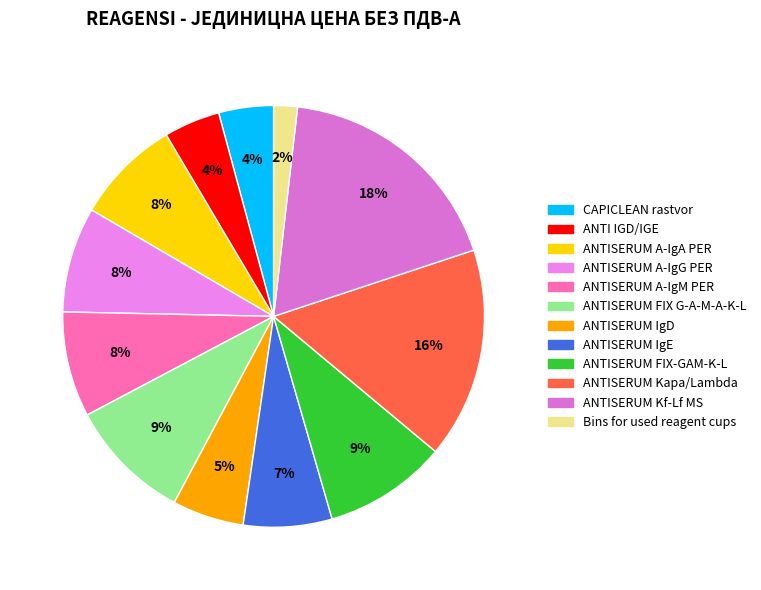

What is the ratio of the value at ANTISERUM IgE to the value at ANTISERUM Kapa/Lambda?

0.4